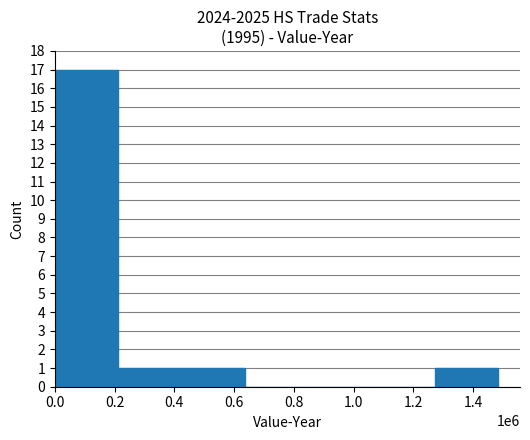

What is the maximum value shown in the chart?

17